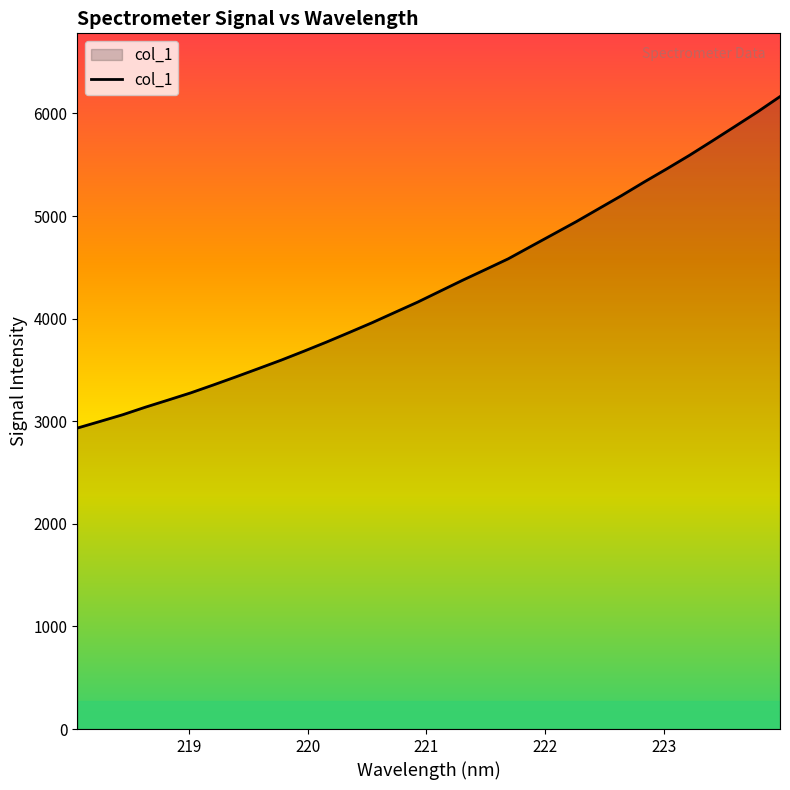

What is the difference between the maximum and minimum values?

3231.0